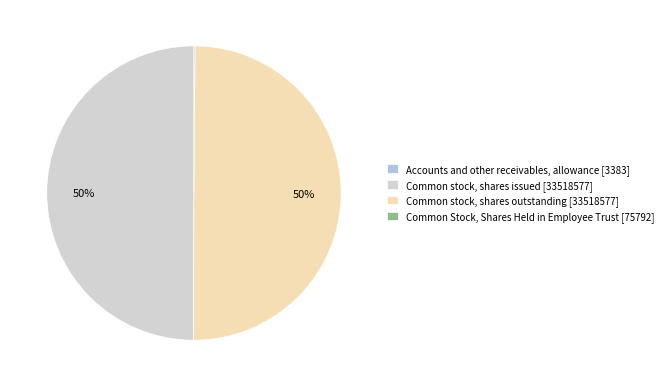

What is the smallest slice in the pie chart?

Accounts and other receivables, allowance [3383]